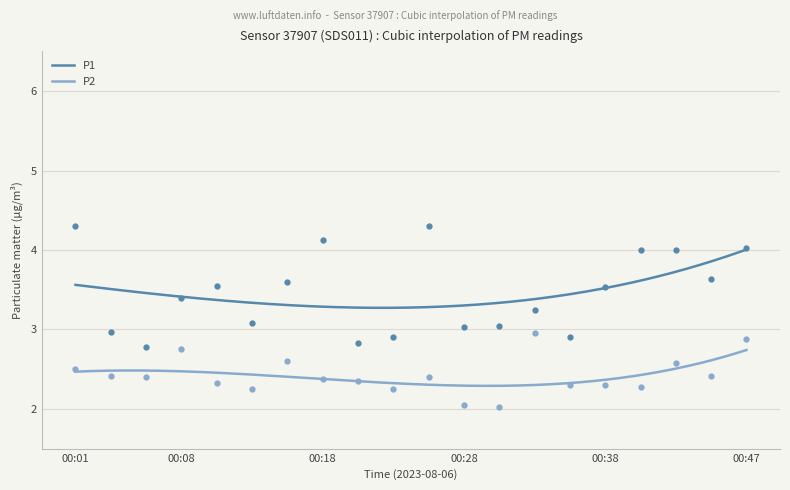

Reading left to right, what are all the values shown in this chart?

P1: 00:01=4.3	00:03=3.0	00:05=2.8	00:08=3.4	00:10=3.5	00:13=3.1	00:15=3.6	00:18=4.1	00:20=2.8	00:23=2.9	00:25=4.3	00:28=3.0	00:30=3.0	00:33=3.2	00:35=2.9	00:38=3.5	00:40=4.0	00:42=4.0	00:45=3.6	00:47=4.0
P2: 00:01=2.5	00:03=2.4	00:05=2.4	00:08=2.8	00:10=2.3	00:13=2.2	00:15=2.6	00:18=2.4	00:20=2.4	00:23=2.2	00:25=2.4	00:28=2.0	00:30=2.0	00:33=3.0	00:35=2.3	00:38=2.3	00:40=2.3	00:42=2.6	00:45=2.4	00:47=2.9